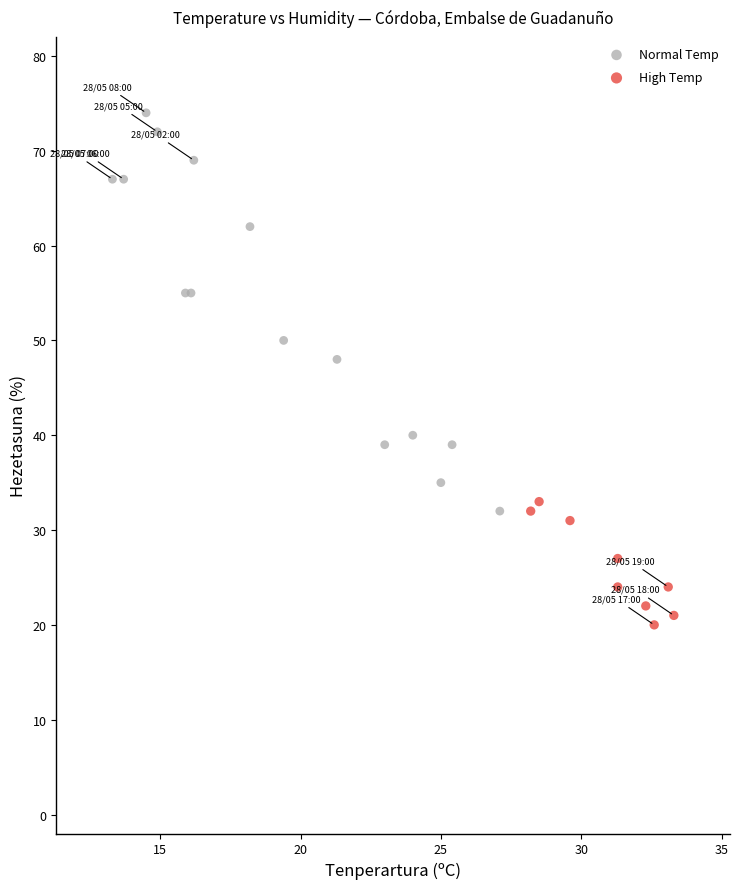

Which series has the widest spread of Y values?

Normal Temp